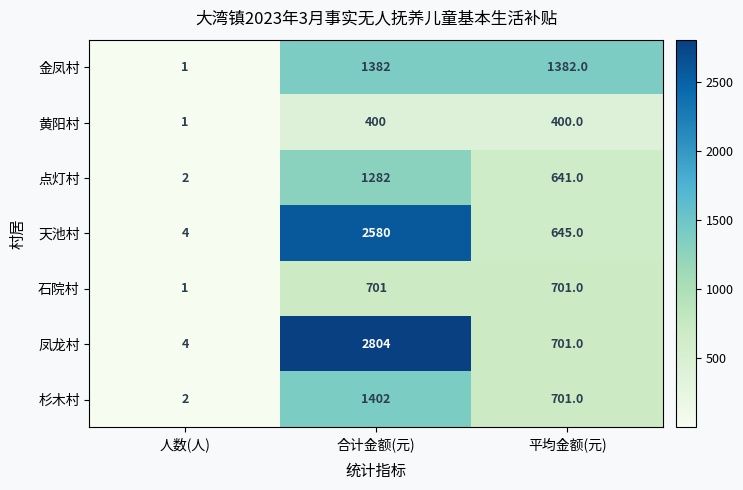

Reading right to left, list all the values displayed in this chart.

金凤村: 1382	1382	1
黄阳村: 400	400	1
点灯村: 641	1282	2
天池村: 645	2580	4
石院村: 701	701	1
凤龙村: 701	2804	4
杉木村: 701	1402	2